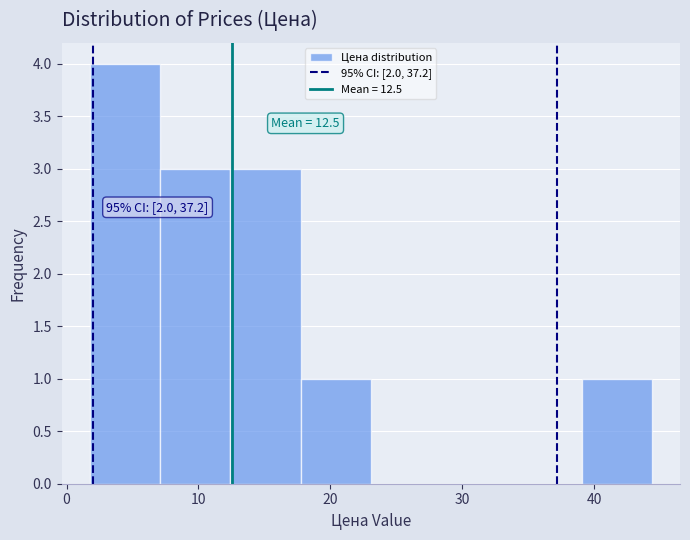

Over which range of the x-axis is the bar tallest?

2 to 7